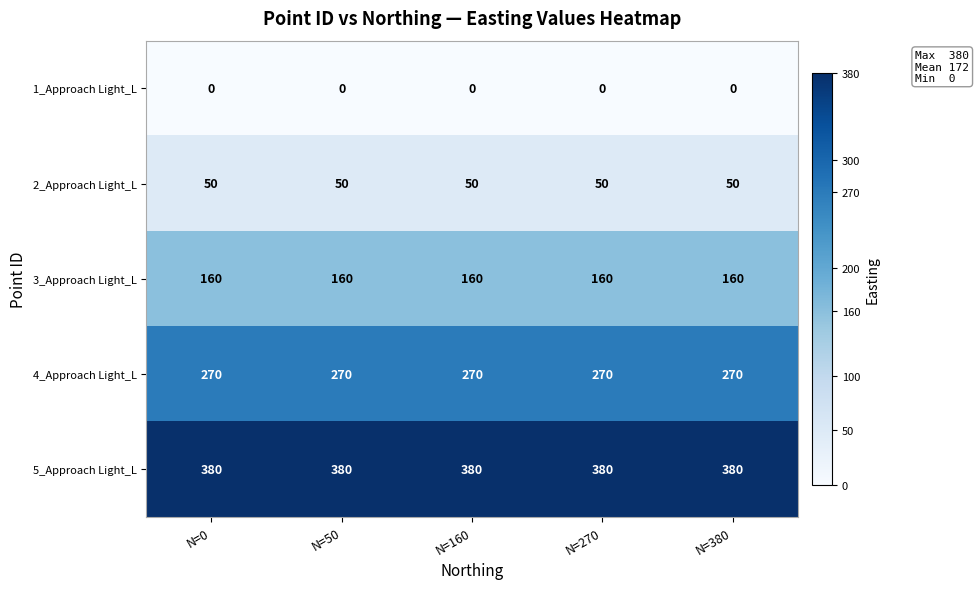

What is the difference between the highest and lowest values at N=270?

380